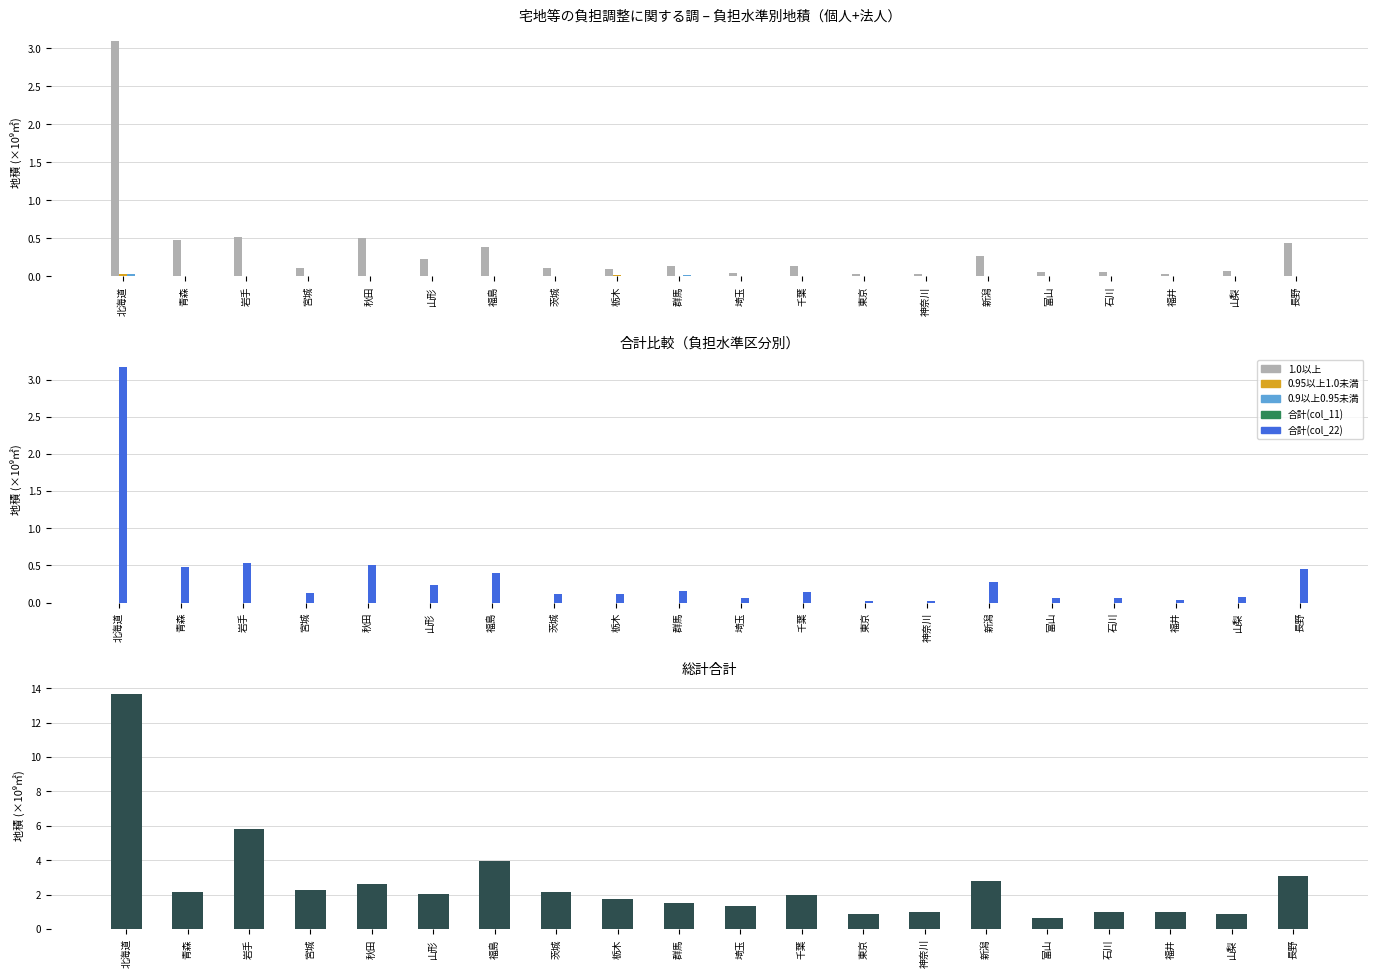

What is the spread (max minus min) of values at 山梨?

0.9